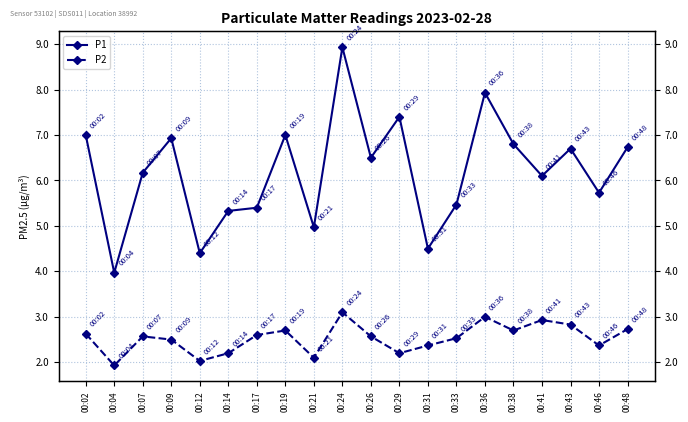

How many interior local valleys does the P2 series have?

6